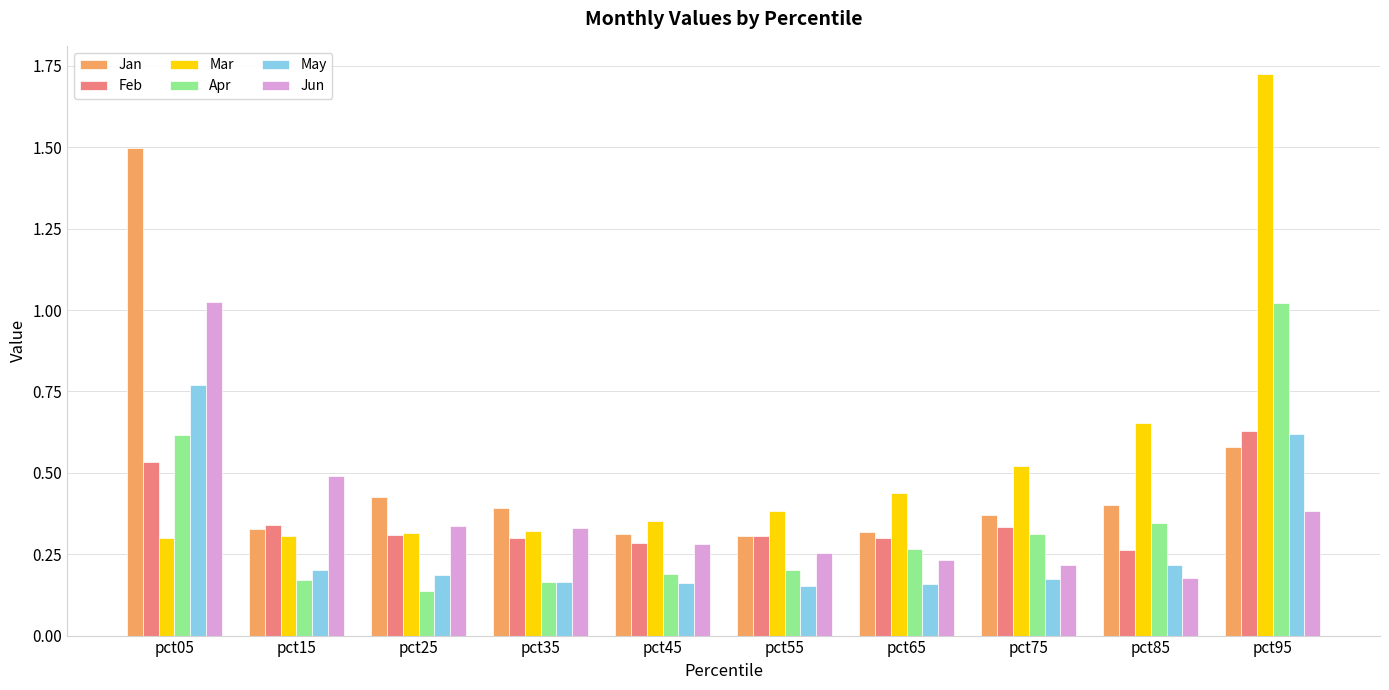

What is the difference between the maximum and minimum values in the Mar series?

1.4